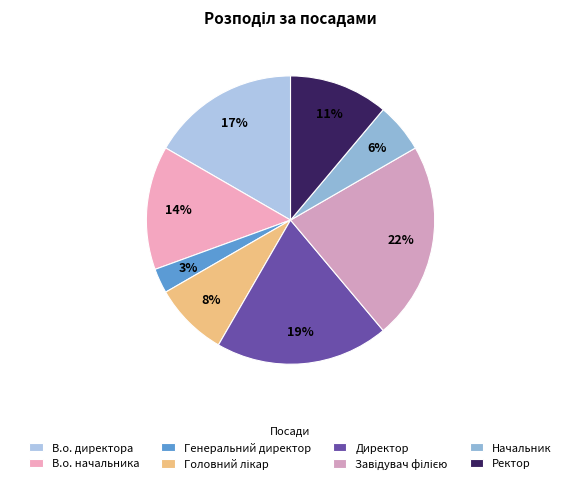

How many segments does this pie chart have?

8